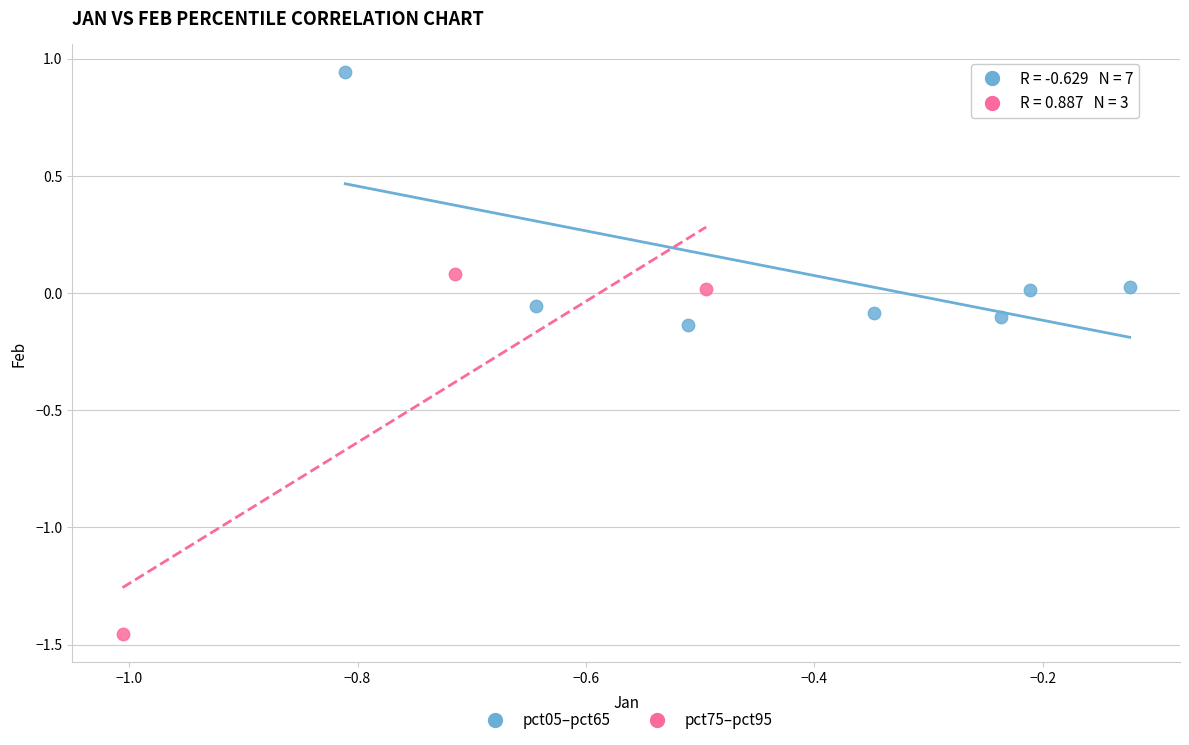

Which series reaches the maximum Y coordinate?

pct05–pct65